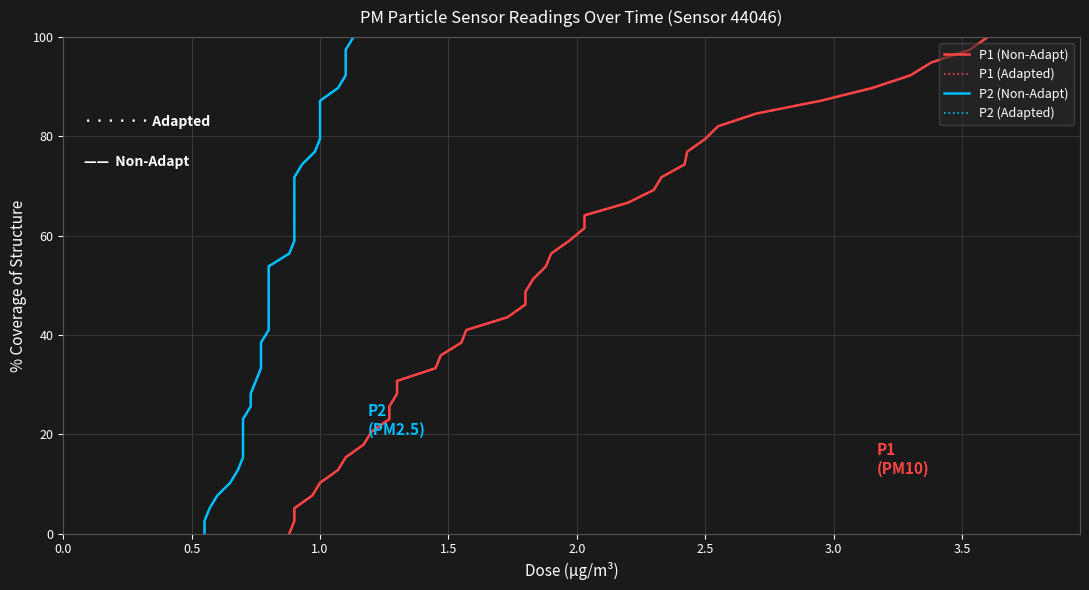

How many data points does each series have?

40